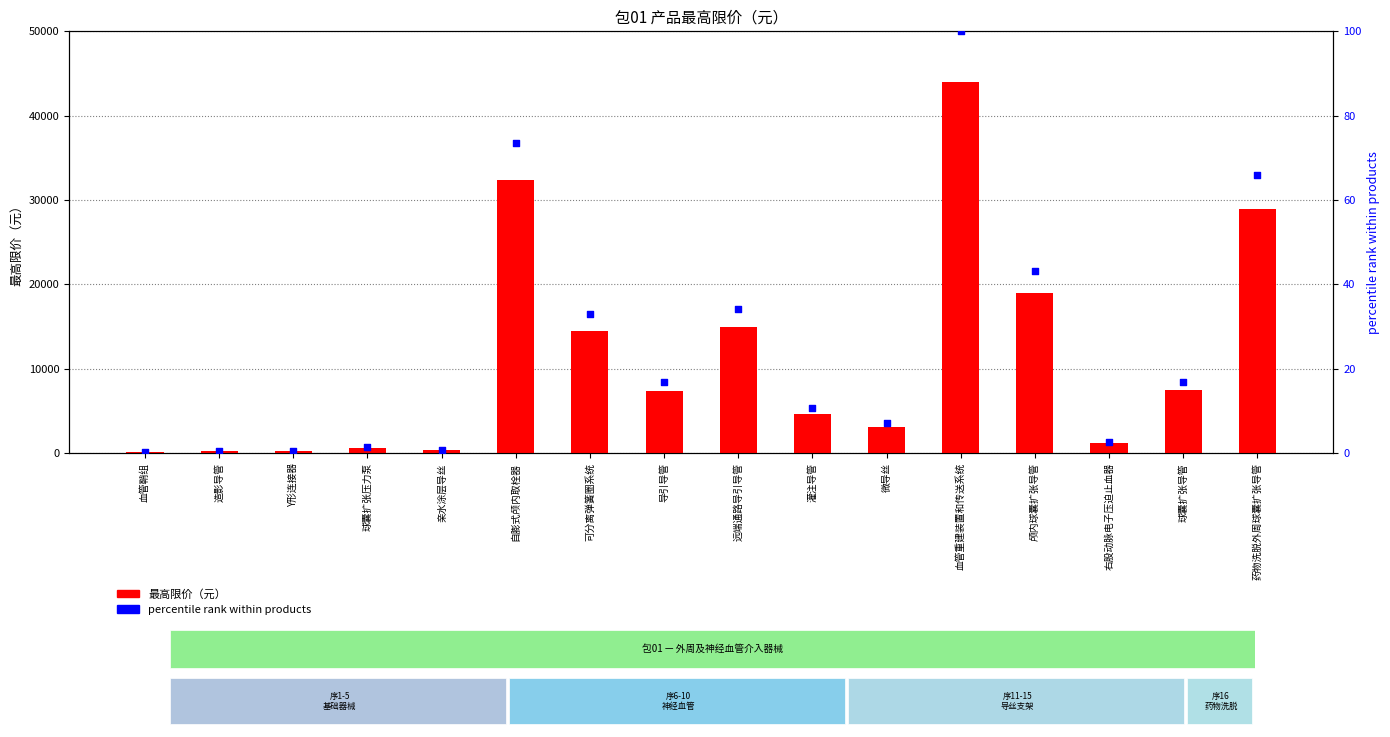

Is the value of 最高限价（元） at Y形连接器 greater than the value of percentile rank within products at Y形连接器?

Yes